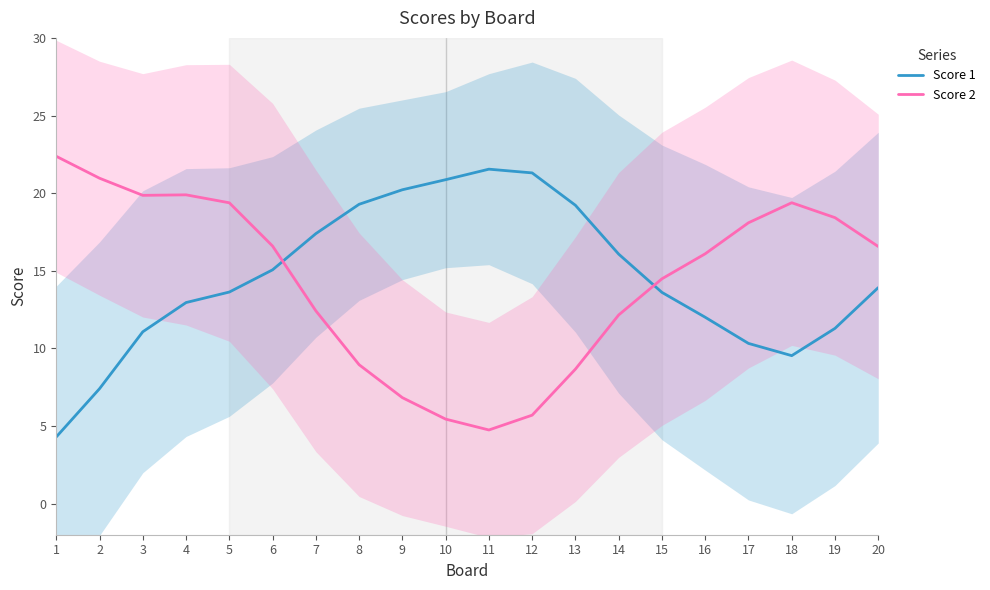

At which category does Score 2 reach its first local valley?

3